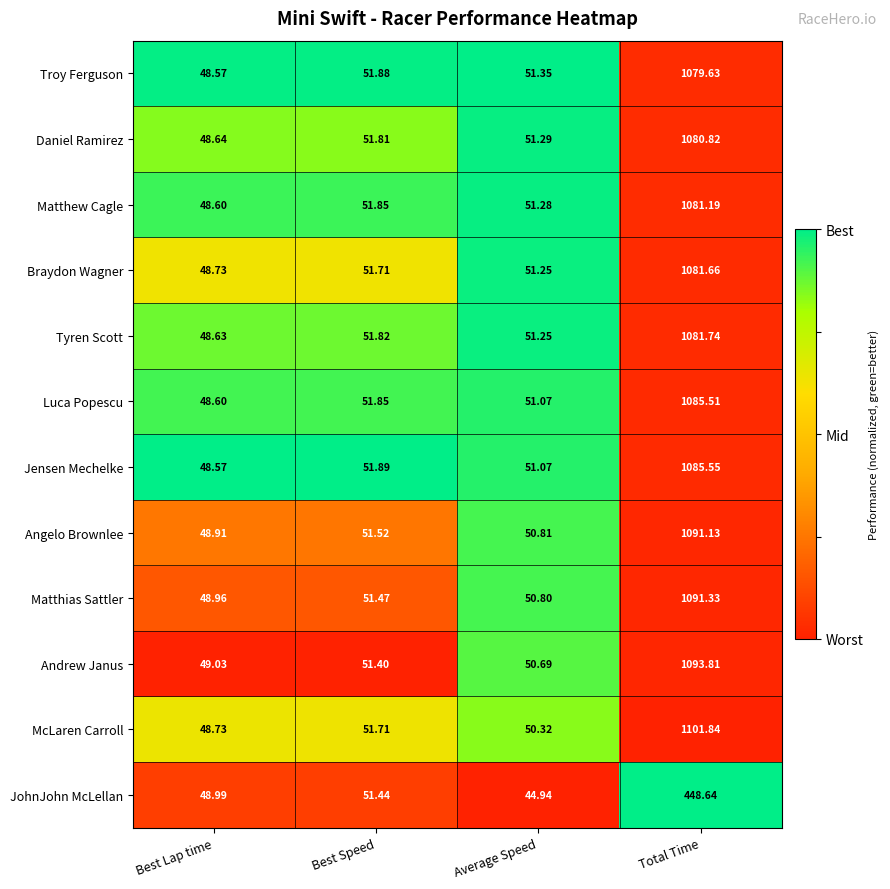

At which category is the sum across all series the highest?

Total Time